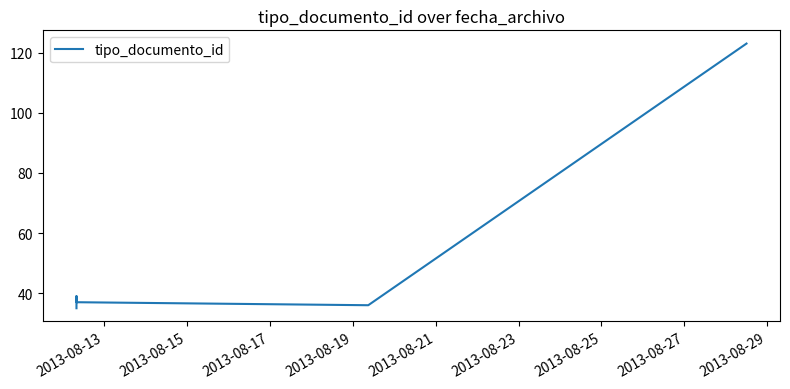

The chart shows a value of 188 at 2013-08-23. True or false?

False